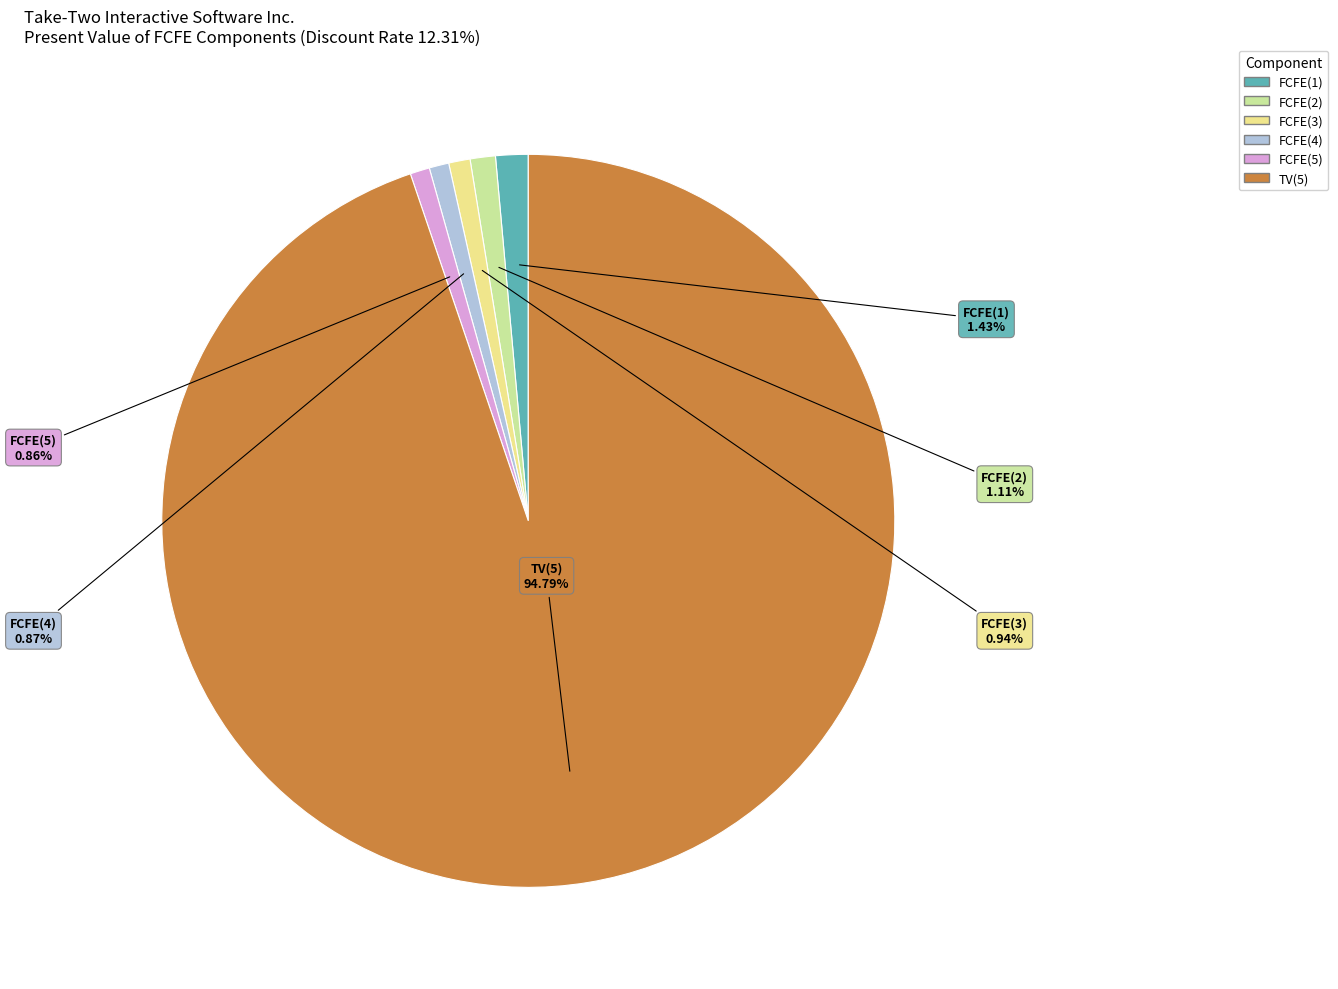

Which slice is the largest?

TV(5)